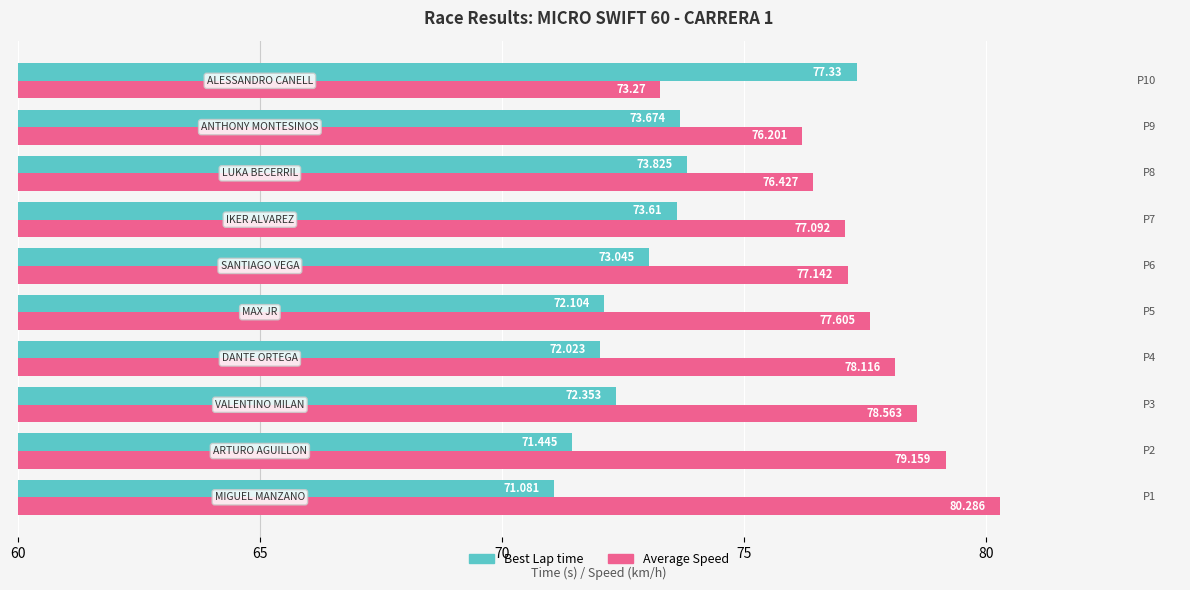

Rank the series by their maximum value, from lowest to highest.

Best Lap time, Average Speed